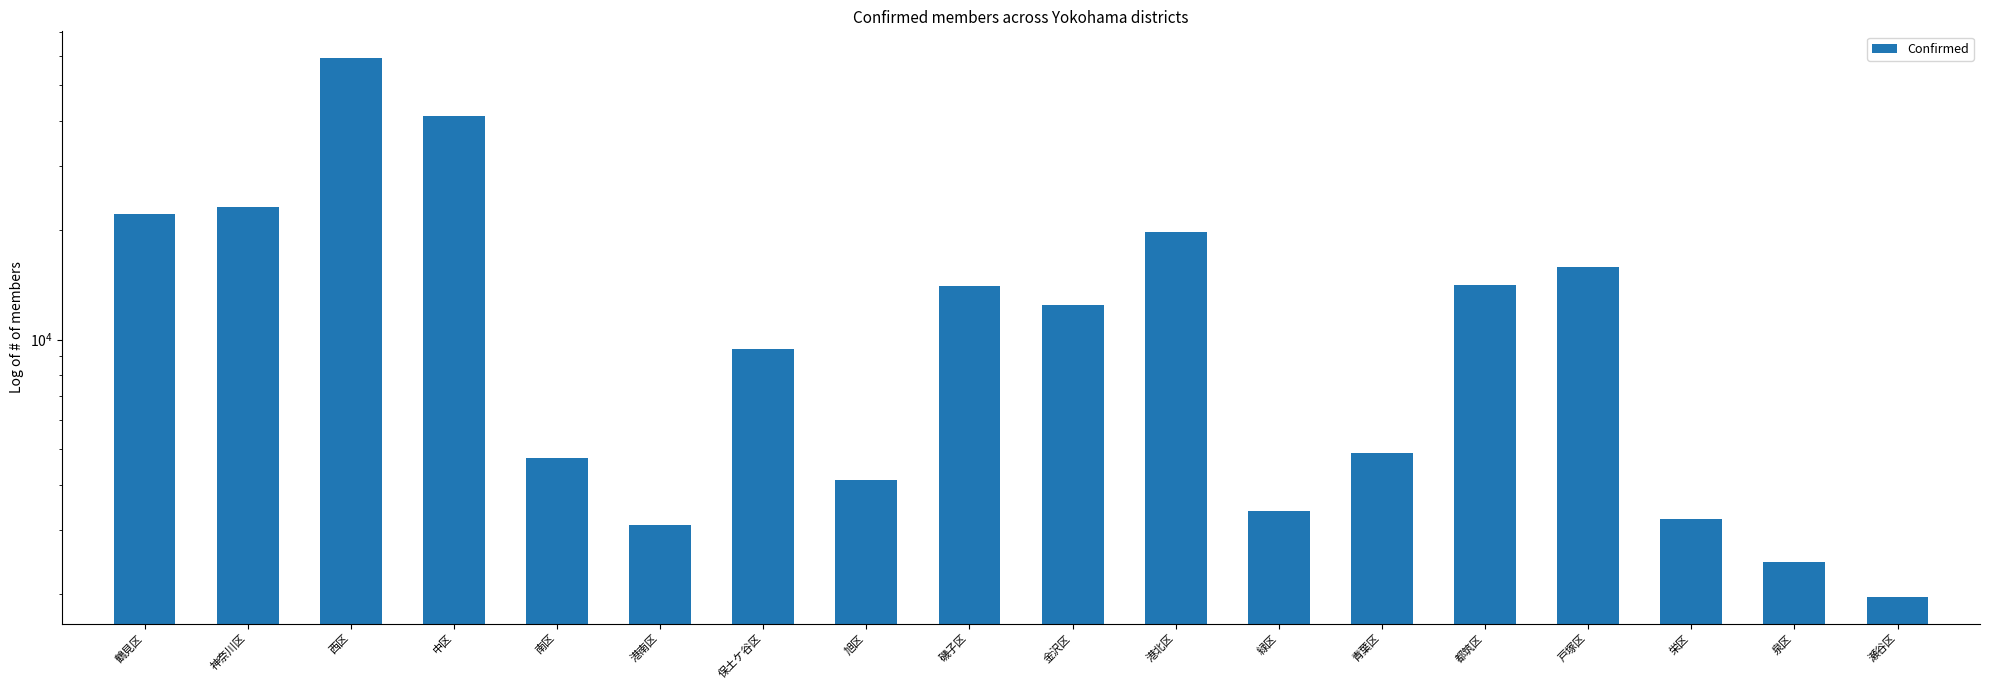

Is it true that the value at 神奈川区 is 8610?

False